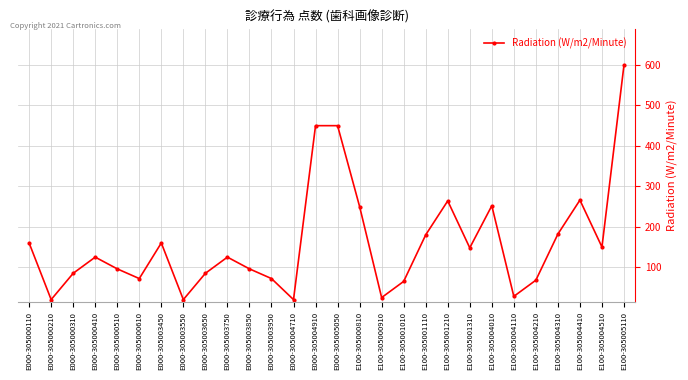

Count the number of data series in this chart.

1